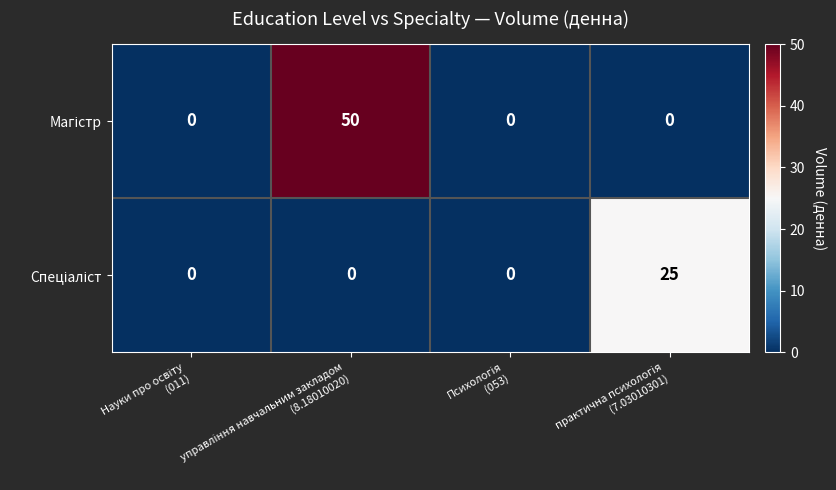

How many series are shown in this chart?

2